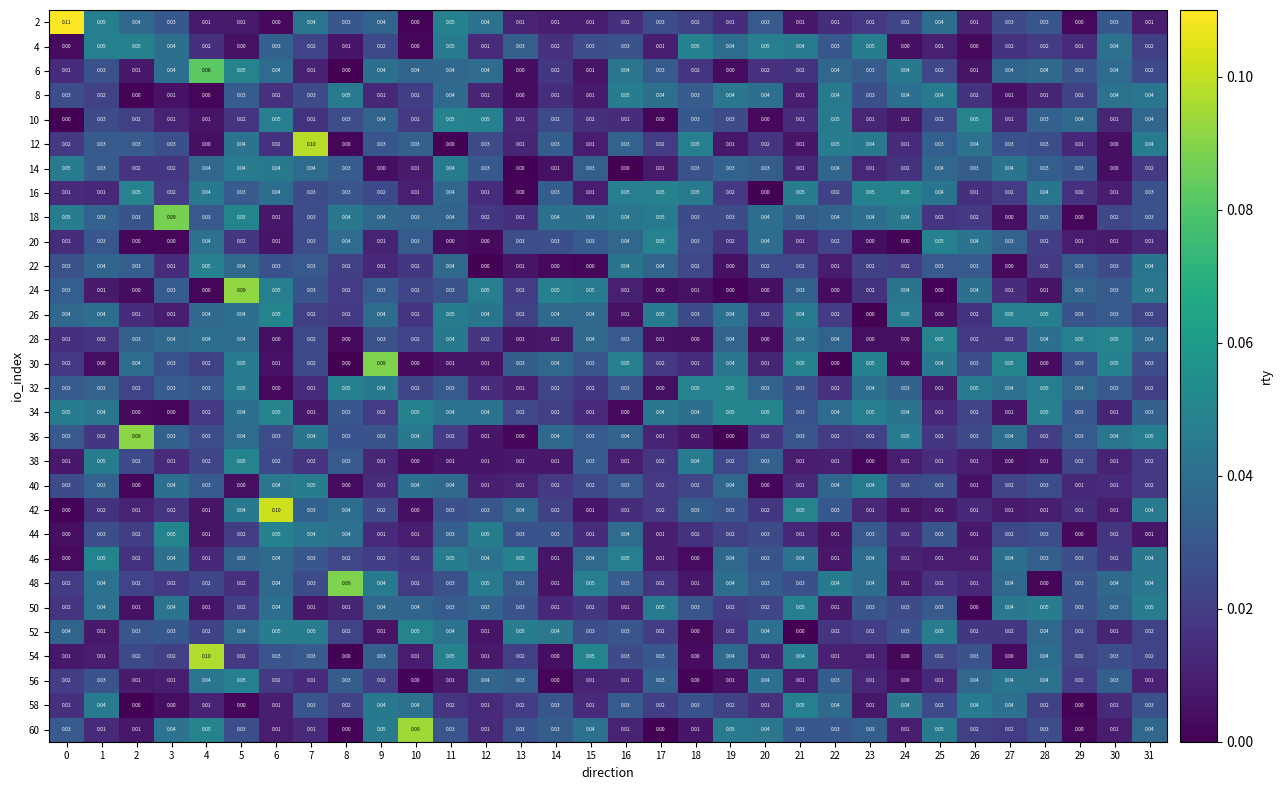

Is the value of 26 at 17 greater than the value of 16 at 25?

Yes